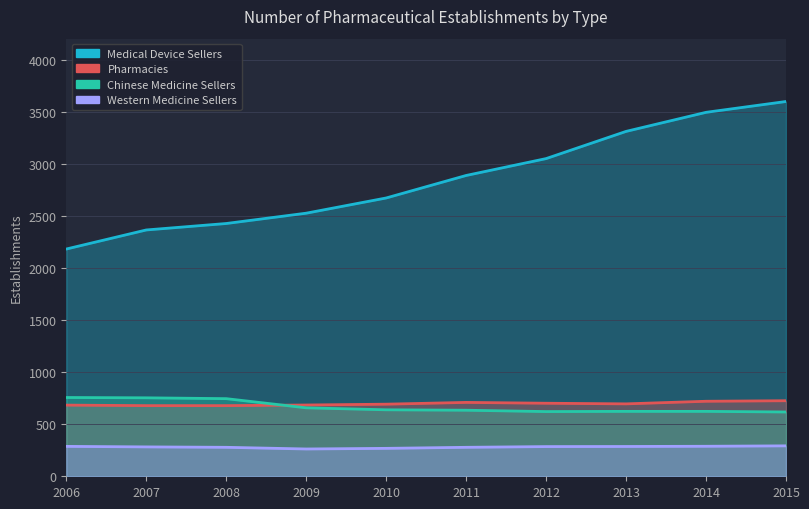

Which category has the lowest value in the Pharmacies series?

2007